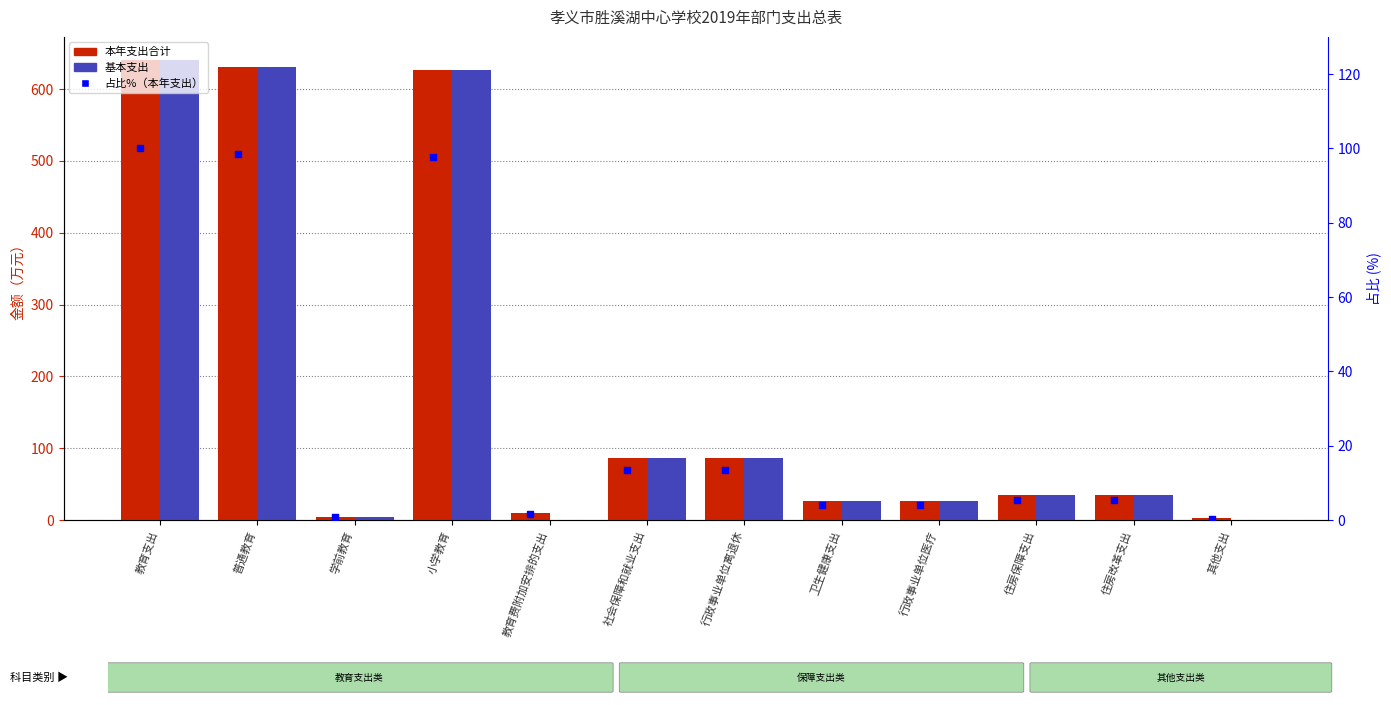

Which series has the largest total across all categories?

本年支出合计